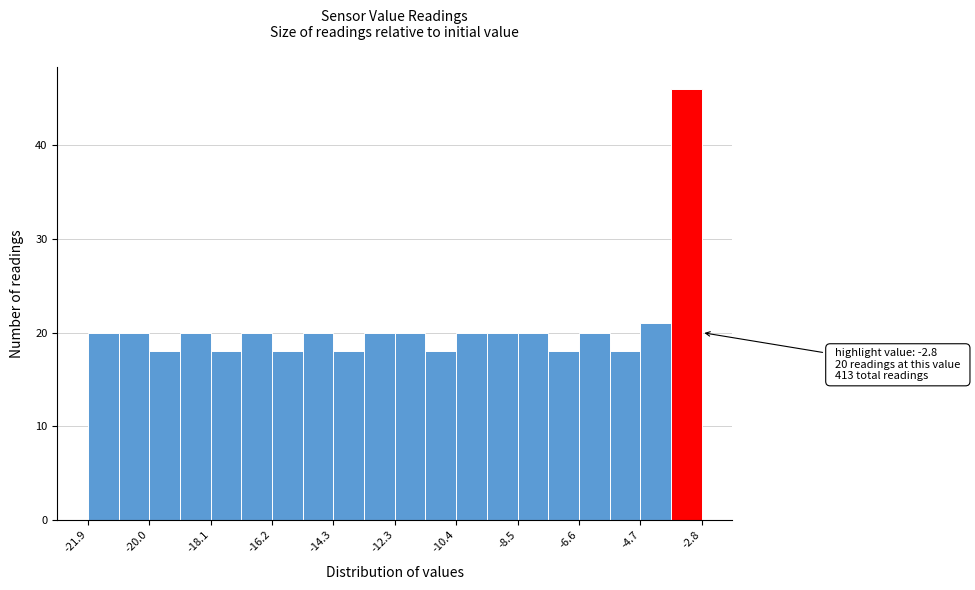

Which range on the x-axis has the tallest bar?

-3.8 to -2.8